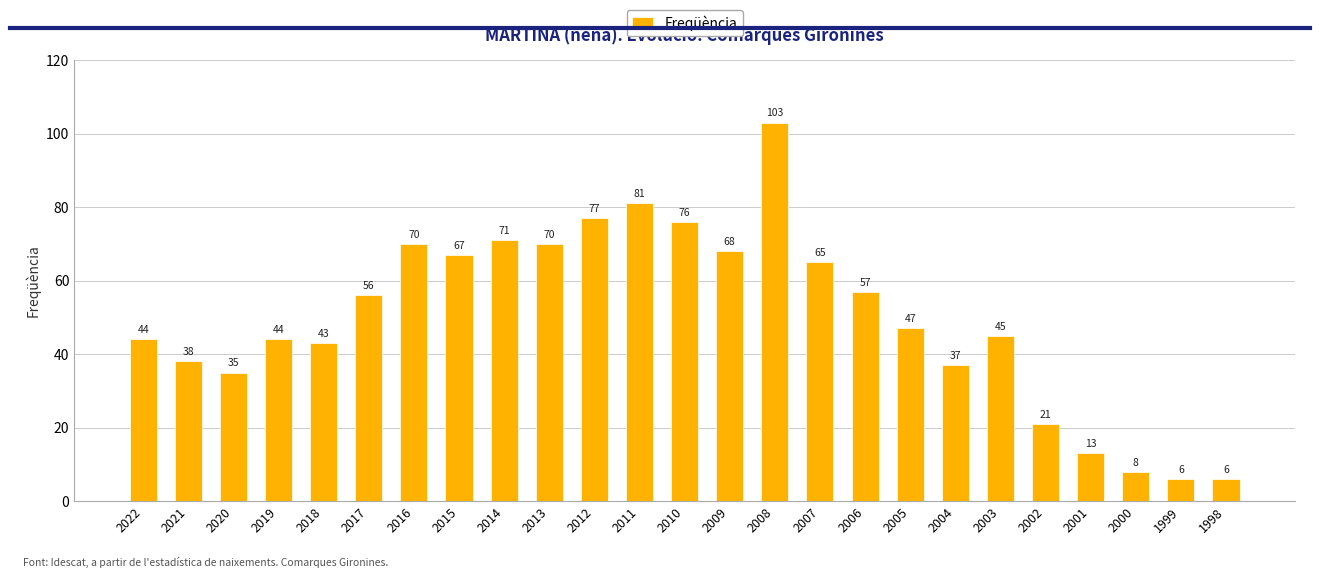

What is the ratio of the value at 2003 to the value at 2004?

1.2